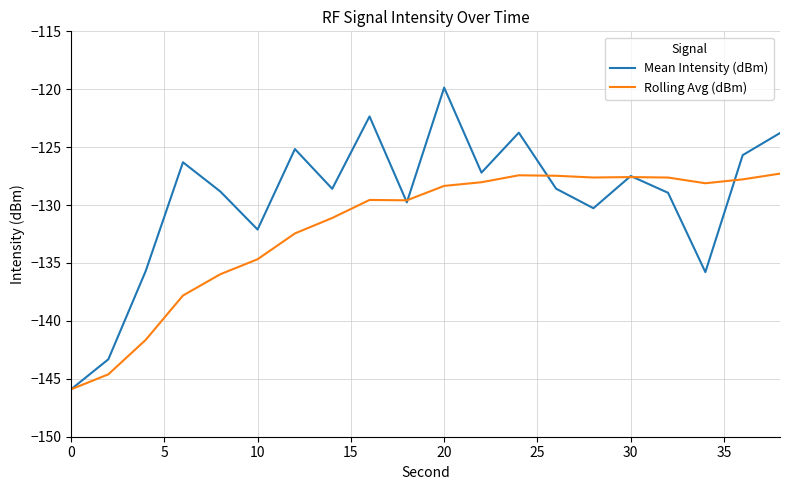

What is the minimum value for Rolling Avg (dBm)?

-145.9